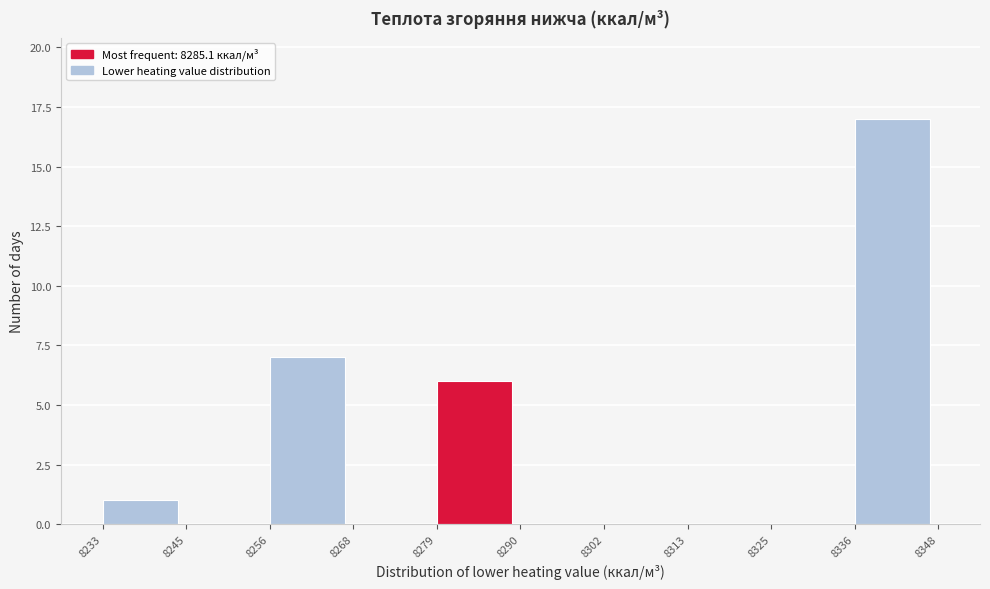

Reading left to right, transcribe this chart: for each bar, give the range it covers on the x-axis and its height. The values are not printed on the chart, so give them approximately, as read against the axis.

8233 to 8245: 1
8245 to 8256: 0
8256 to 8268: 7
8268 to 8279: 0
8279 to 8290: 6
8290 to 8302: 0
8302 to 8313: 0
8313 to 8325: 0
8325 to 8336: 0
8336 to 8348: 17